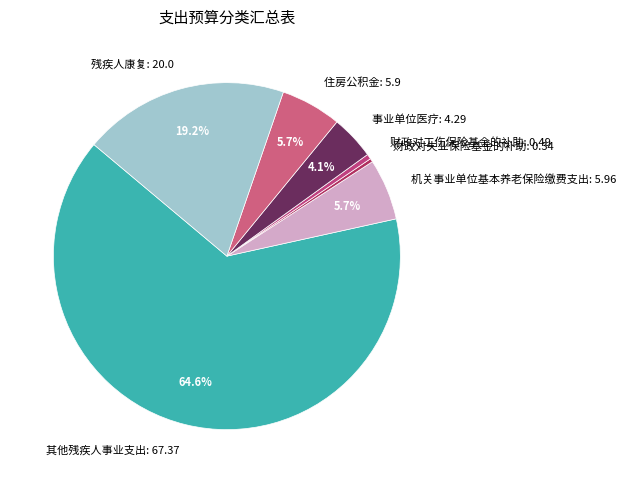

The 财政对失业保险基金的补助 slice represents 6% of the pie. True or false?

False